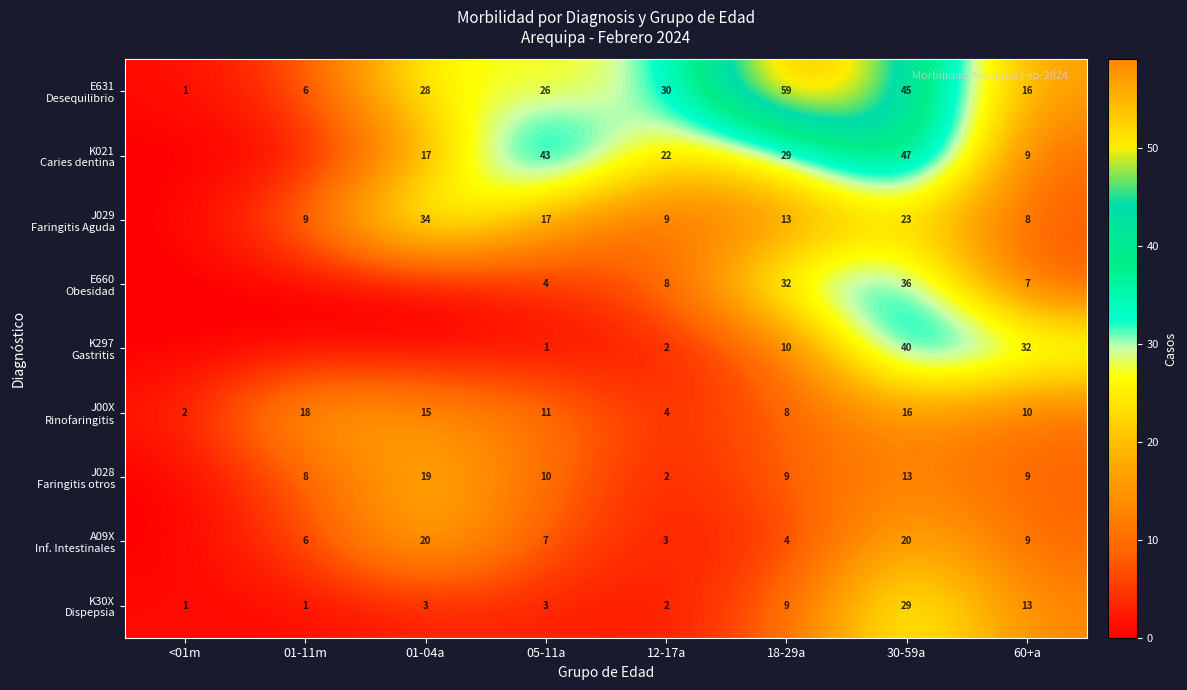

What is the difference between the highest and lowest values at 60+a?

25